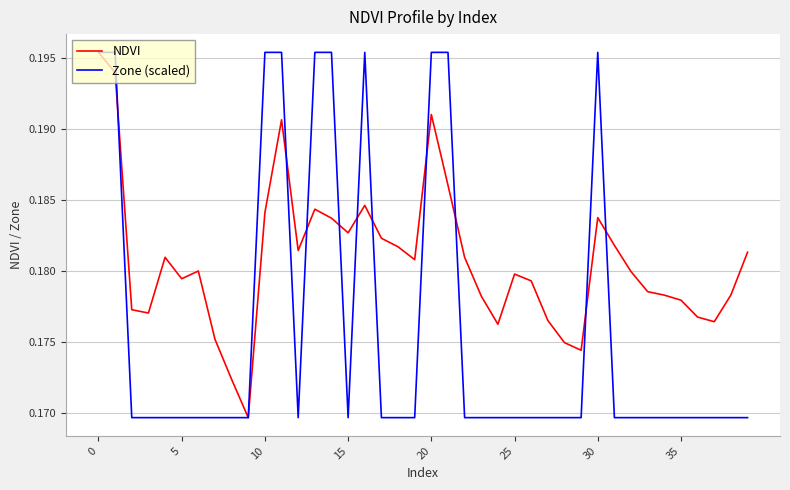

Which series has the largest total across all categories?

NDVI